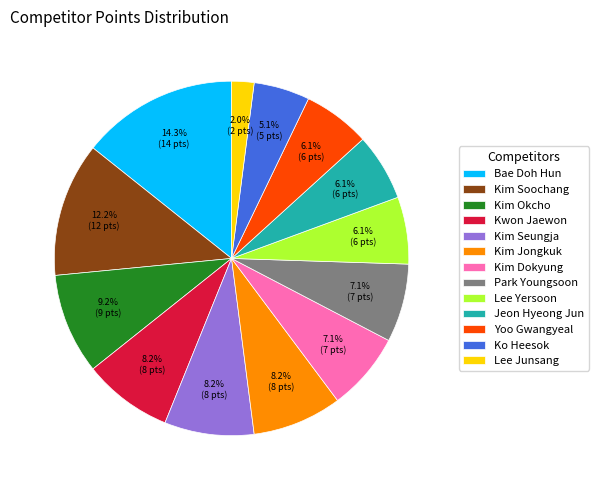

Approximately how many times larger is the value at Kim Okcho compared to Kwon Jaewon?

1.1